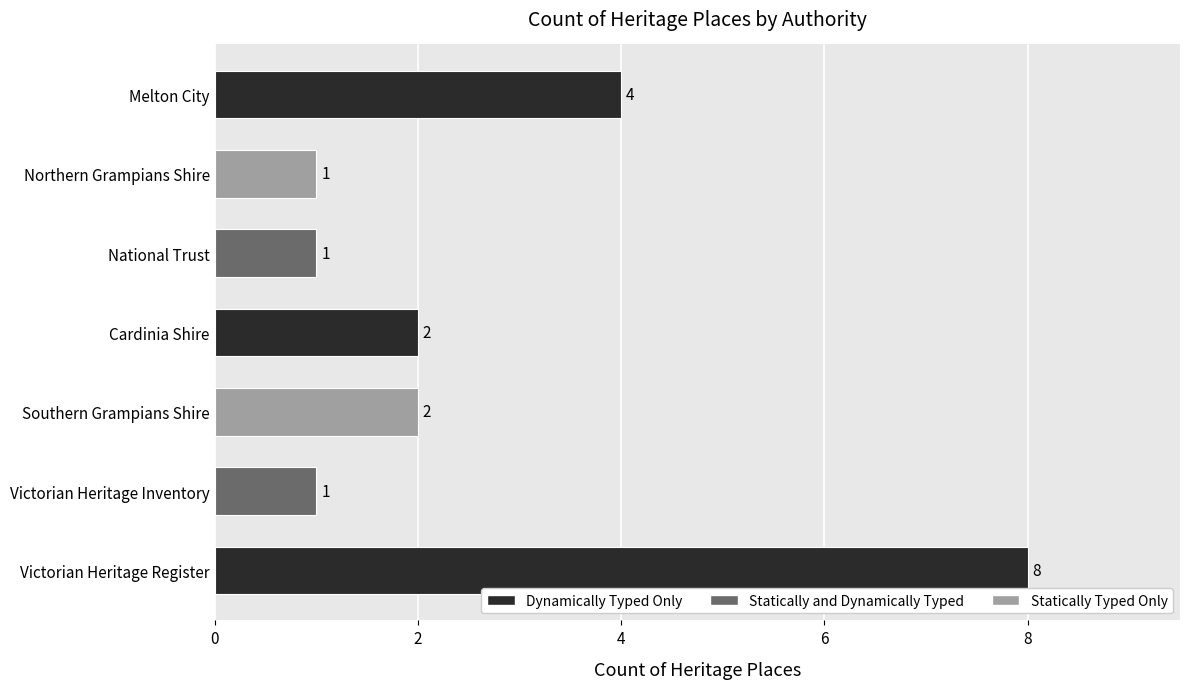

The chart shows a value of 2 at Victorian Heritage Register. True or false?

False